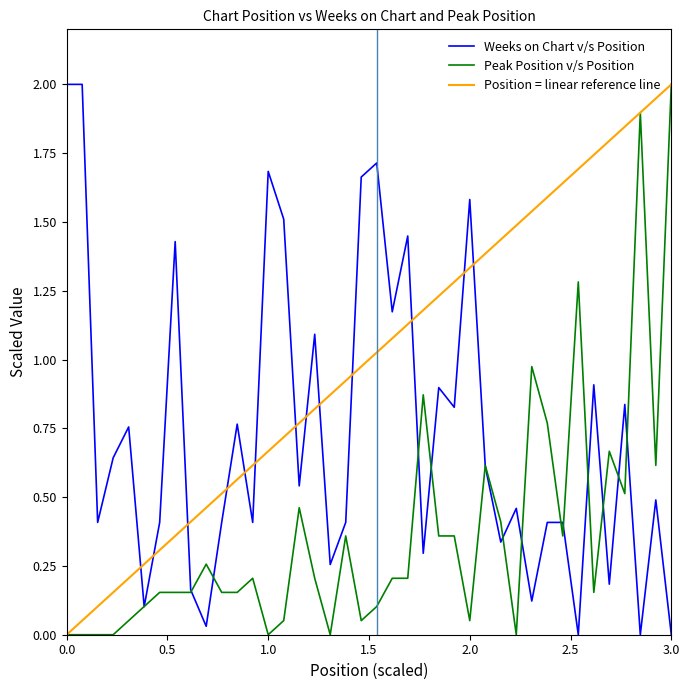

Is the value of Weeks on Chart at 18 greater than the value of Peak Position at 12?

Yes